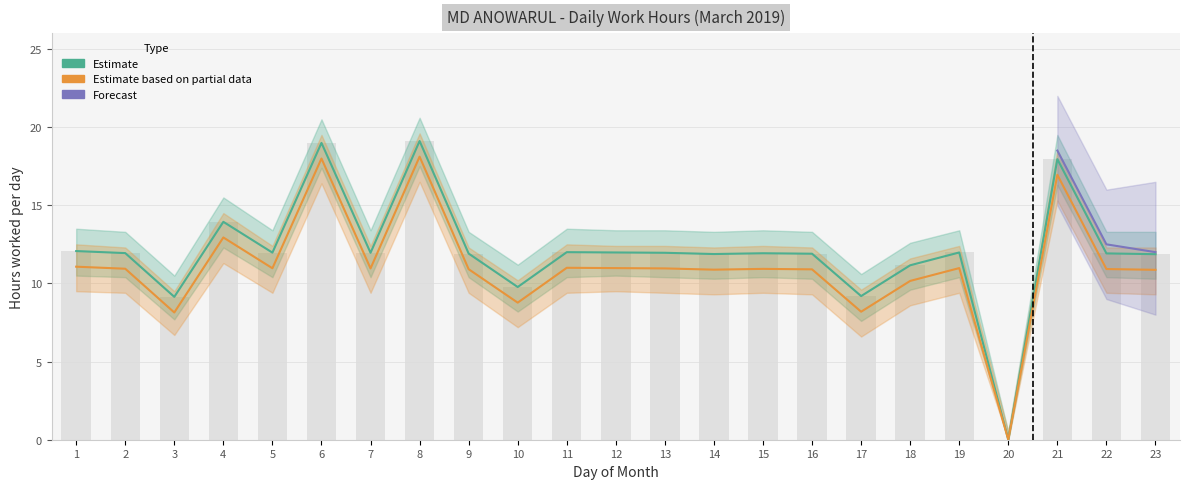

What is the difference between the Estimate values at 2 and 21?

6.0